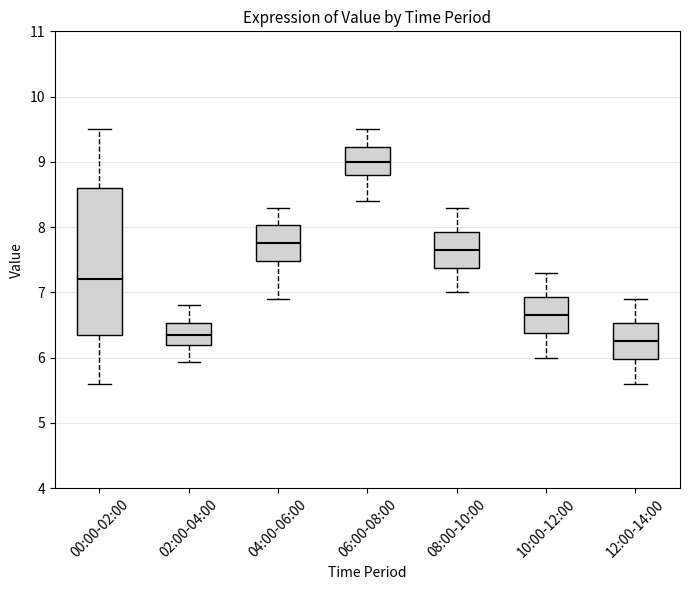

Reading left to right, transcribe this box plot: for each box, give where its median line is, the range the box spans, and where its two whiskers end, as read against the y-axis. The values are not printed on the chart, so give them approximately, as read against the axis.

00:00-02:00: median 7.2, box 6.4 to 8.6, whiskers 5.6 to 9.5
02:00-04:00: median 6.4, box 6.2 to 6.5, whiskers 5.9 to 6.8
04:00-06:00: median 7.8, box 7.5 to 8.0, whiskers 6.9 to 8.3
06:00-08:00: median 9.0, box 8.8 to 9.2, whiskers 8.4 to 9.5
08:00-10:00: median 7.7, box 7.4 to 7.9, whiskers 7.0 to 8.3
10:00-12:00: median 6.7, box 6.4 to 6.9, whiskers 6.0 to 7.3
12:00-14:00: median 6.3, box 6.0 to 6.5, whiskers 5.6 to 6.9